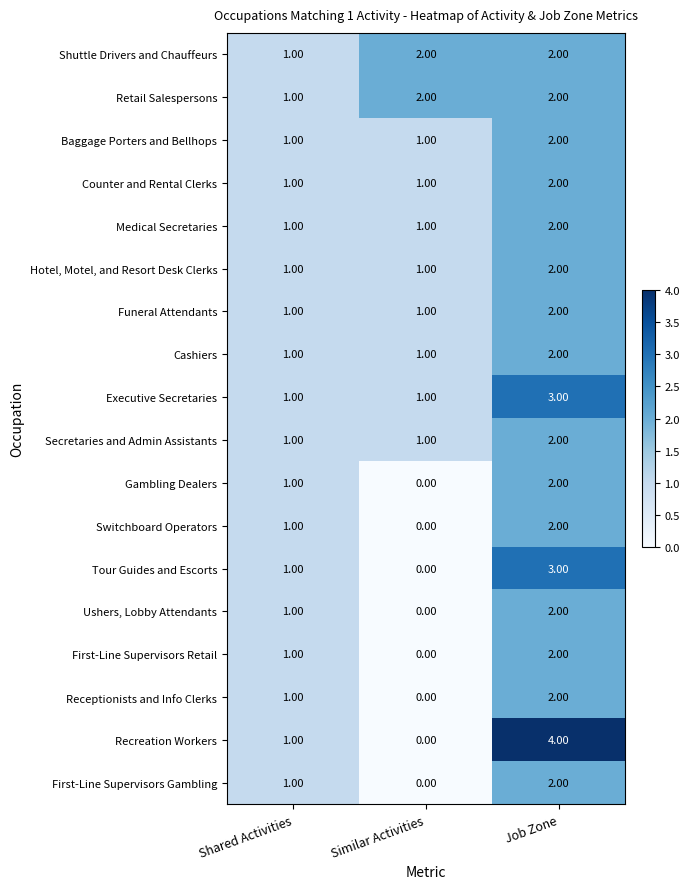

How many categories are shown in the chart?

3